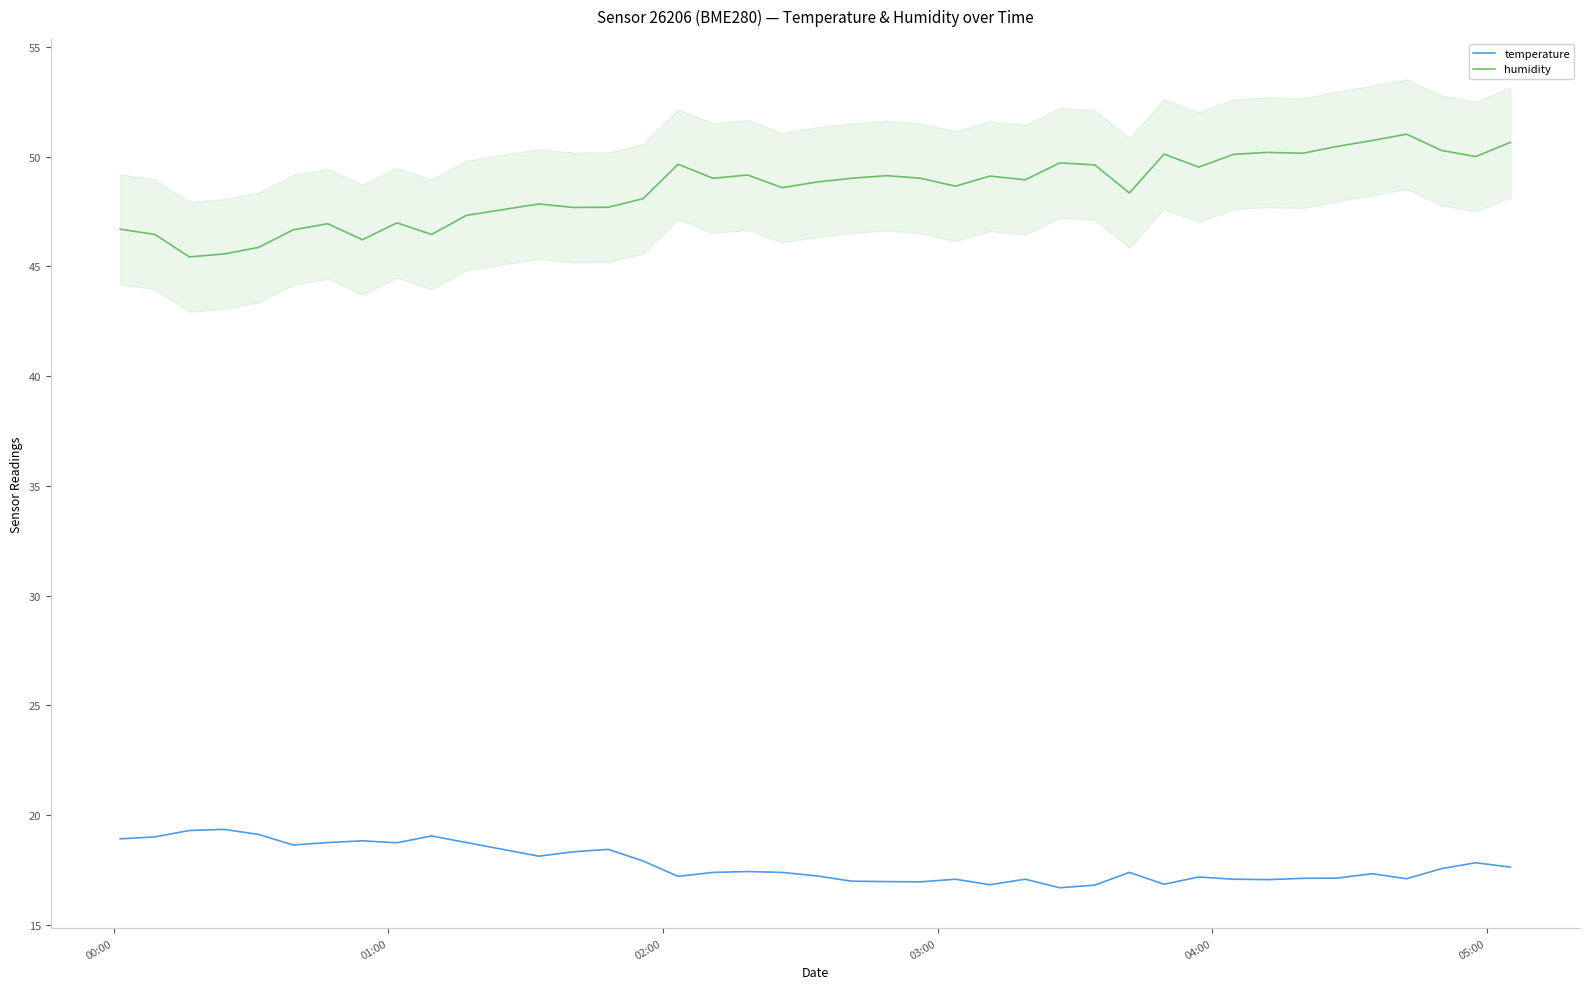

True or false: temperature and humidity intersect in this chart.

False